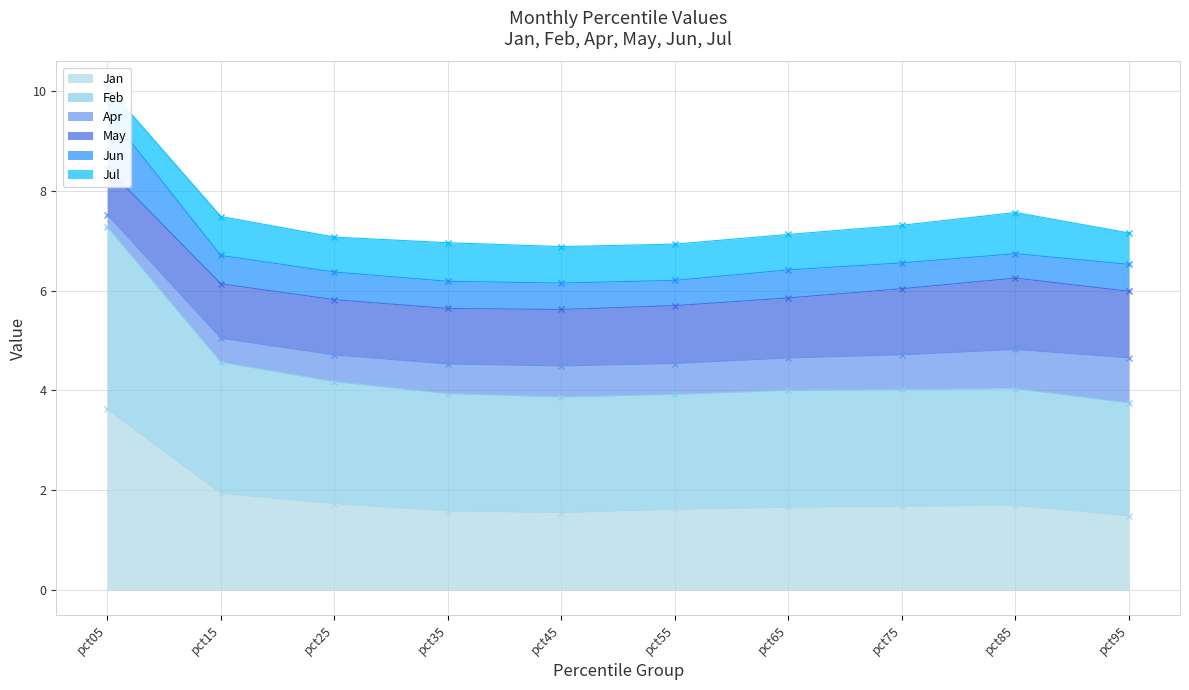

The Jan series shows 1.7 at pct85. True or false?

True